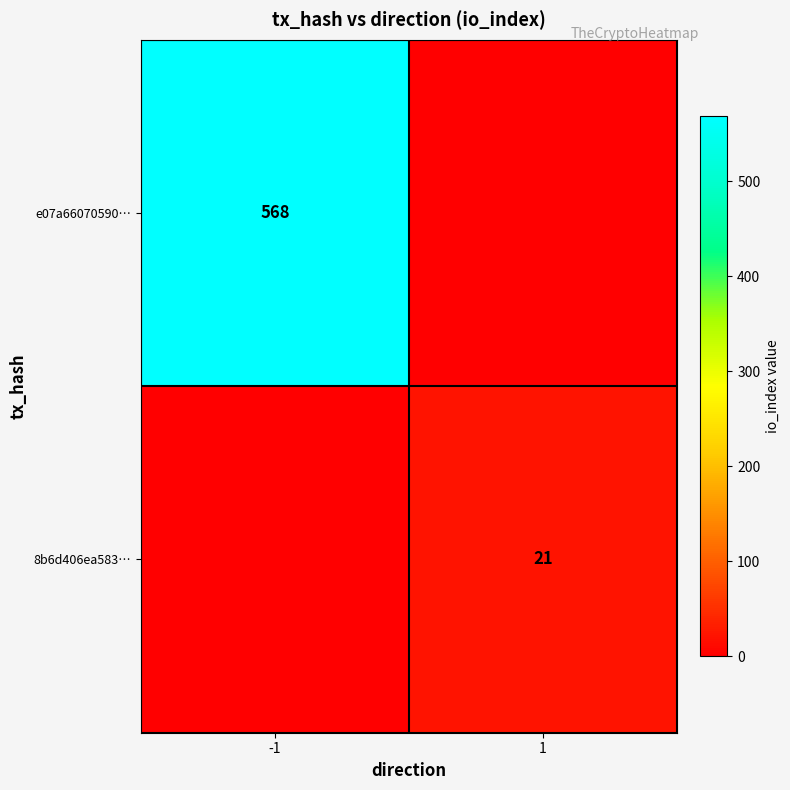

At how many categories does at least one series exceed 476?

1